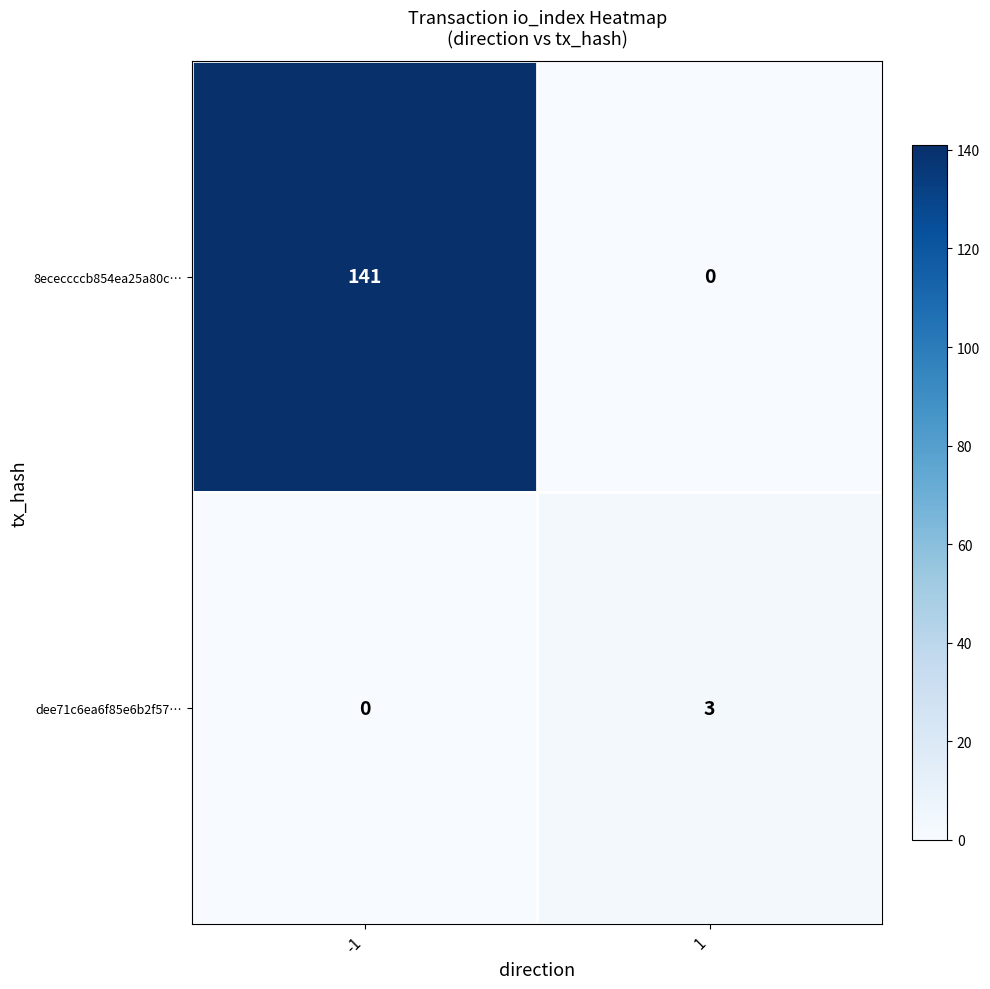

Which series changed the most between -1 and 1?

8ececcccb854ea25a80c…